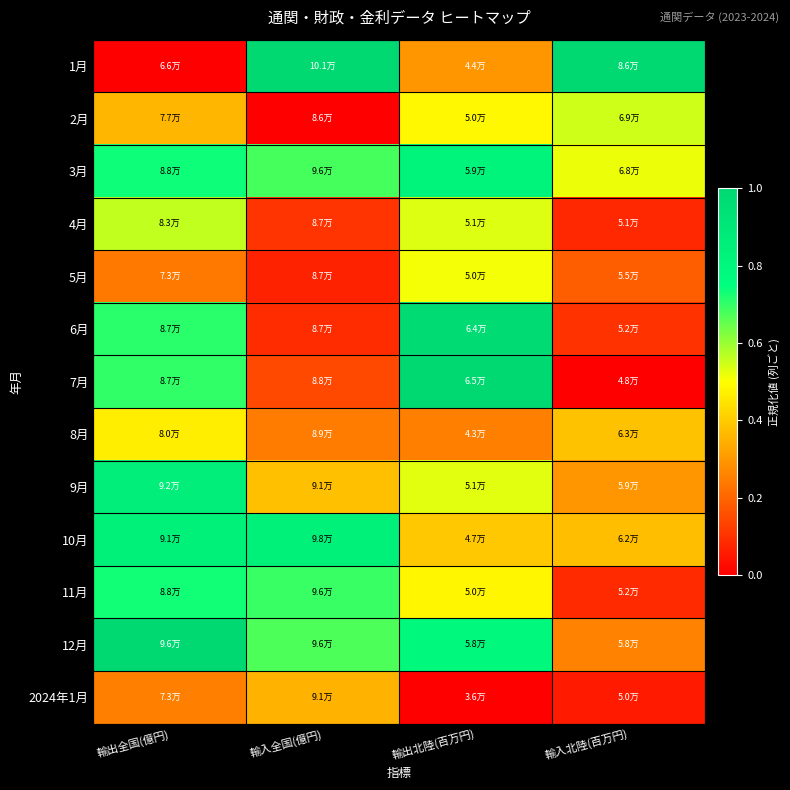

Reading right to left, transcribe all the data shown in this chart.

1月: 輸入北陸(百万円)=1.0	輸出北陸(百万円)=0.3	輸入全国(億円)=1.0	輸出全国(億円)=0.0
2月: 輸入北陸(百万円)=0.6	輸出北陸(百万円)=0.5	輸入全国(億円)=0.0	輸出全国(億円)=0.4
3月: 輸入北陸(百万円)=0.5	輸出北陸(百万円)=0.8	輸入全国(億円)=0.7	輸出全国(億円)=0.7
4月: 輸入北陸(百万円)=0.1	輸出北陸(百万円)=0.5	輸入全国(億円)=0.1	輸出全国(億円)=0.6
5月: 輸入北陸(百万円)=0.2	輸出北陸(百万円)=0.5	輸入全国(億円)=0.1	輸出全国(億円)=0.2
6月: 輸入北陸(百万円)=0.1	輸出北陸(百万円)=1.0	輸入全国(億円)=0.1	輸出全国(億円)=0.7
7月: 輸入北陸(百万円)=0.0	輸出北陸(百万円)=1.0	輸入全国(億円)=0.1	輸出全国(億円)=0.7
8月: 輸入北陸(百万円)=0.4	輸出北陸(百万円)=0.3	輸入全国(億円)=0.2	輸出全国(億円)=0.5
9月: 輸入北陸(百万円)=0.3	輸出北陸(百万円)=0.5	輸入全国(億円)=0.4	輸出全国(億円)=0.9
10月: 輸入北陸(百万円)=0.4	輸出北陸(百万円)=0.4	輸入全国(億円)=0.8	輸出全国(億円)=0.8
11月: 輸入北陸(百万円)=0.1	輸出北陸(百万円)=0.5	輸入全国(億円)=0.7	輸出全国(億円)=0.7
12月: 輸入北陸(百万円)=0.3	輸出北陸(百万円)=0.8	輸入全国(億円)=0.7	輸出全国(億円)=1.0
2024年1月: 輸入北陸(百万円)=0.1	輸出北陸(百万円)=0.0	輸入全国(億円)=0.3	輸出全国(億円)=0.3